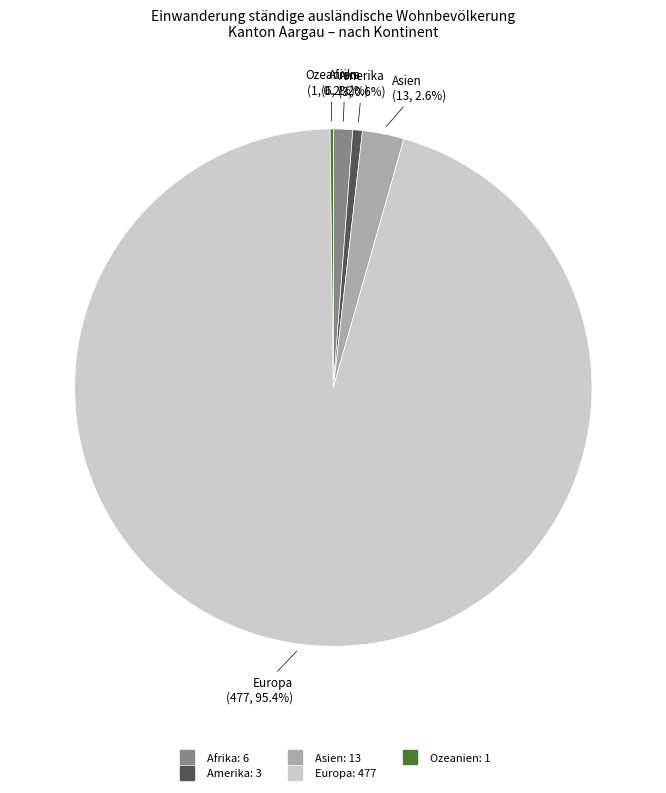

What is the largest slice in the pie chart?

Europa